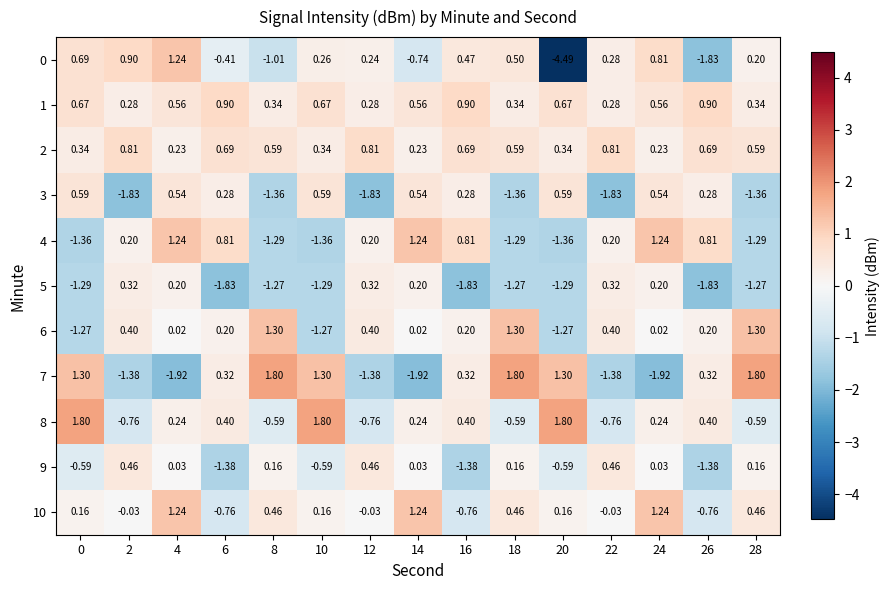

Is the value of 5 at 4 greater than the value of 6 at 0?

Yes